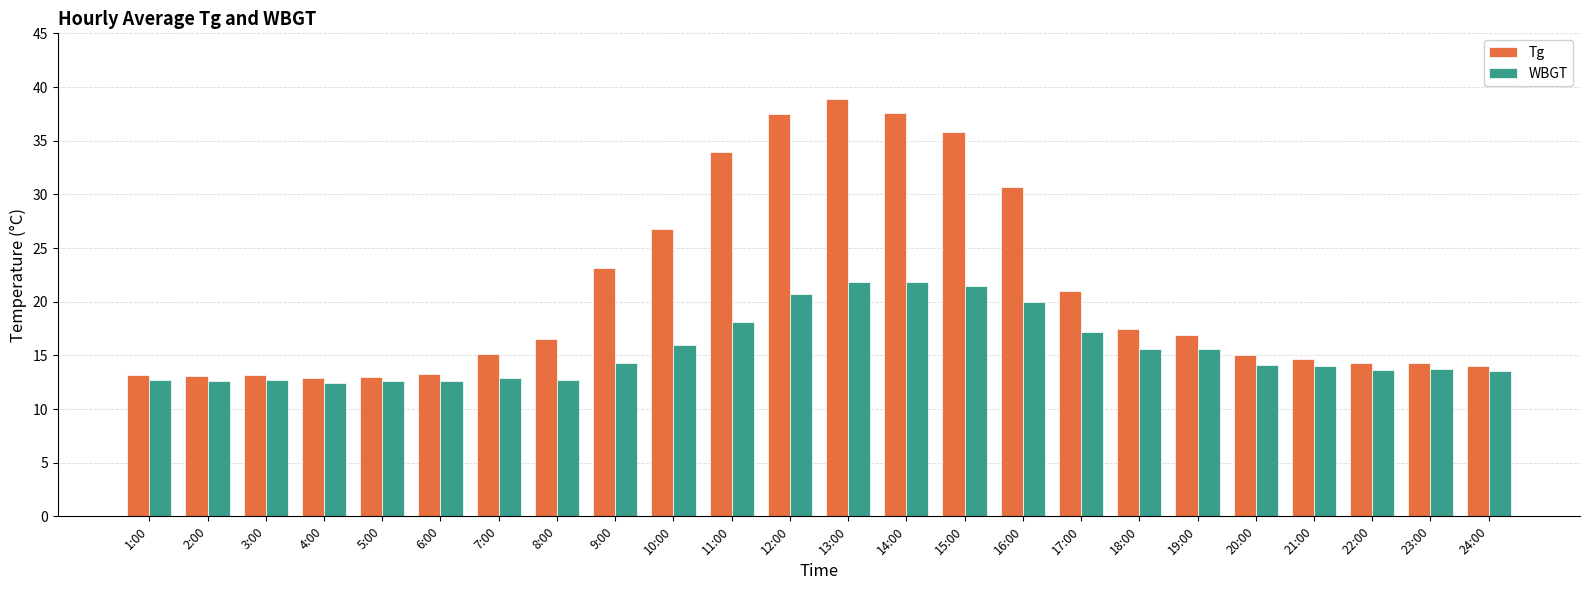

What is the maximum value shown in the chart?

38.9